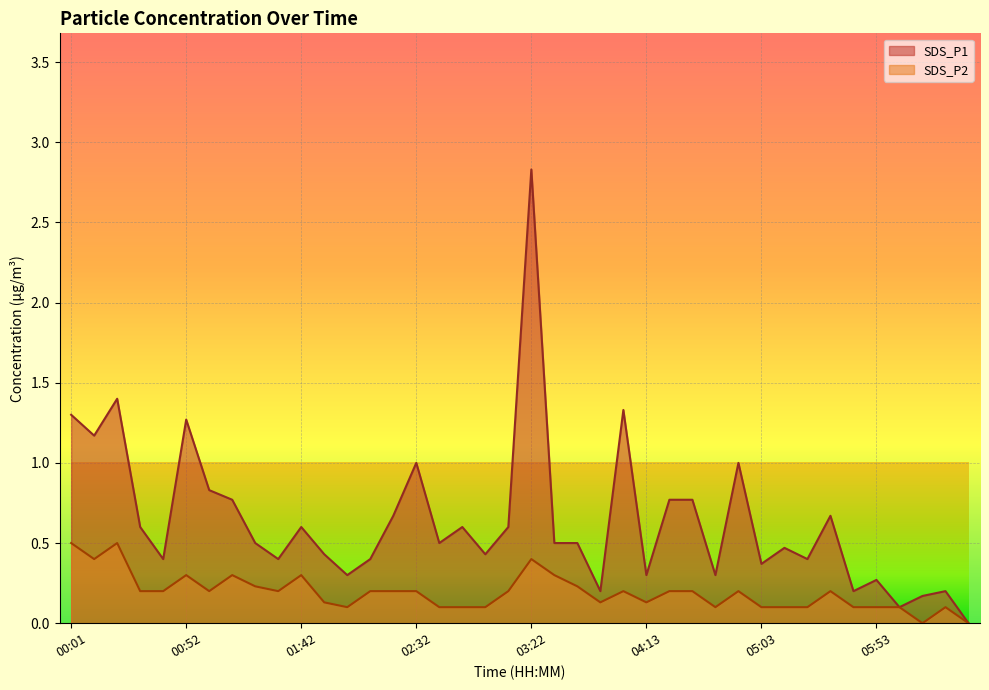

What is the sum of the SDS_P2 values at 05:13 and 03:02?

0.2